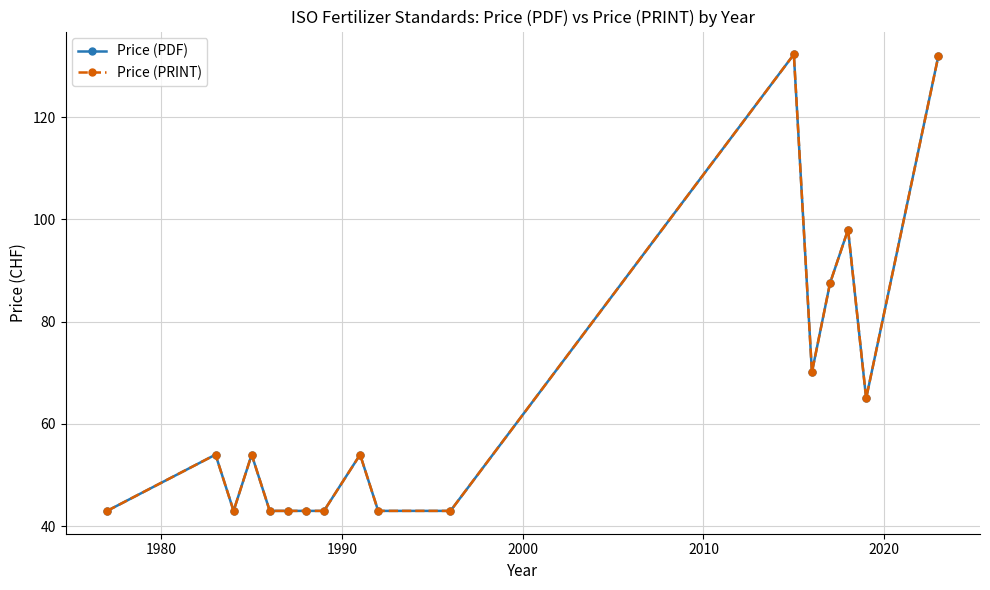

Is this an area chart (filled region under the line)?

No